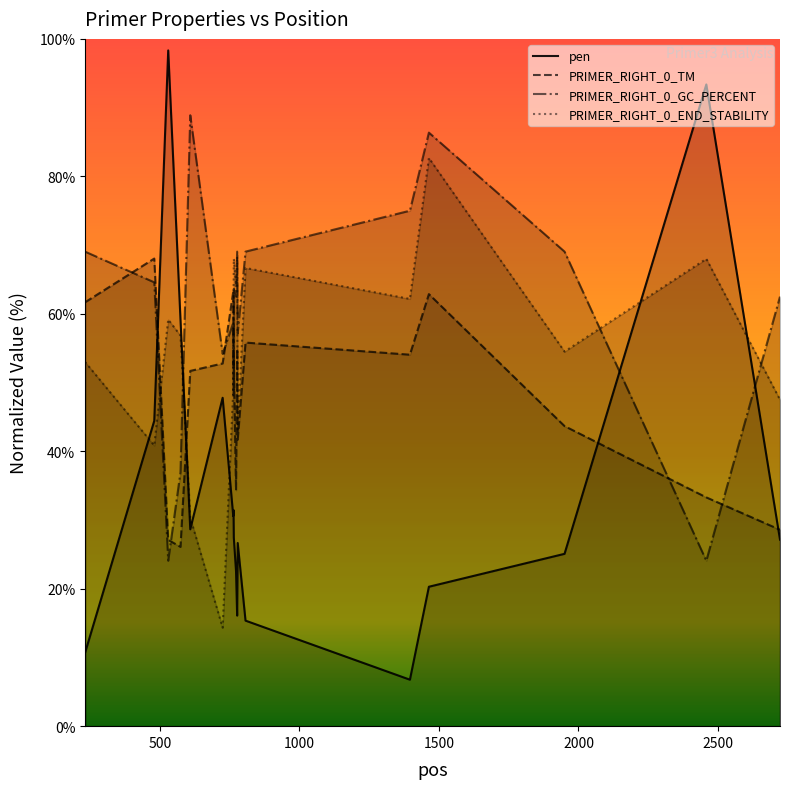

Which series has the largest total across all categories?

PRIMER_RIGHT_0_GC_PERCENT